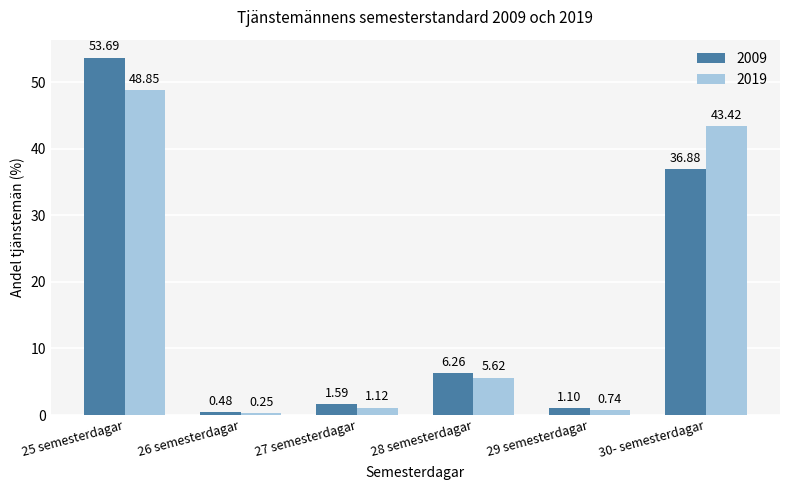

At which category is the sum across all series the highest?

25 semesterdagar